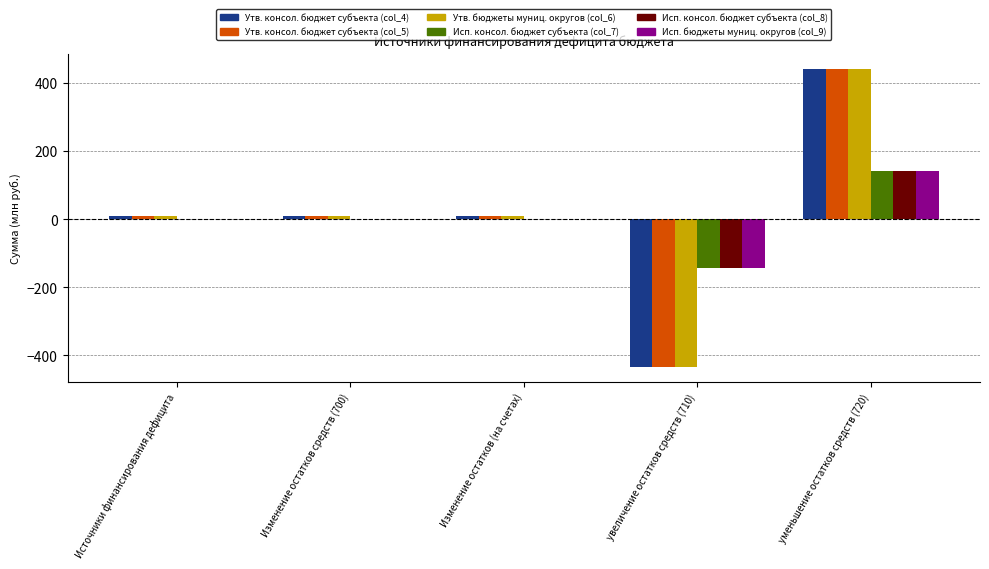

Count the number of categories in the chart.

5